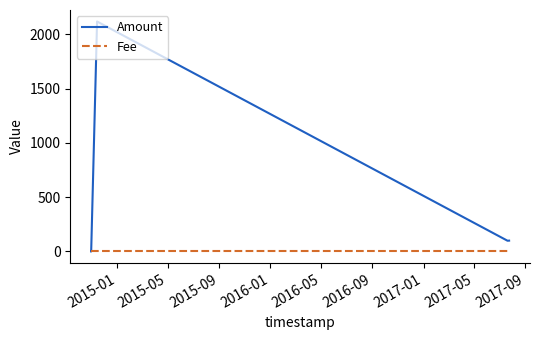

Which series has the largest range (max minus min)?

Amount